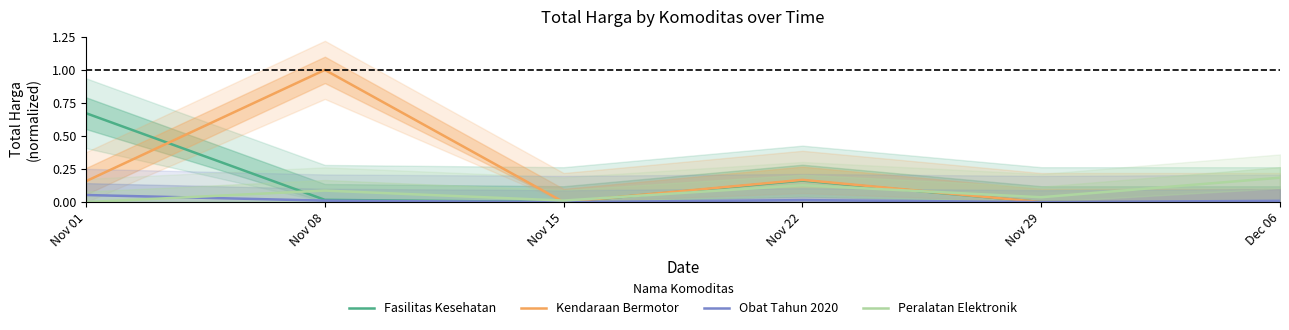

Between Nov 15 and Nov 22, which series saw the biggest shift?

Kendaraan Bermotor